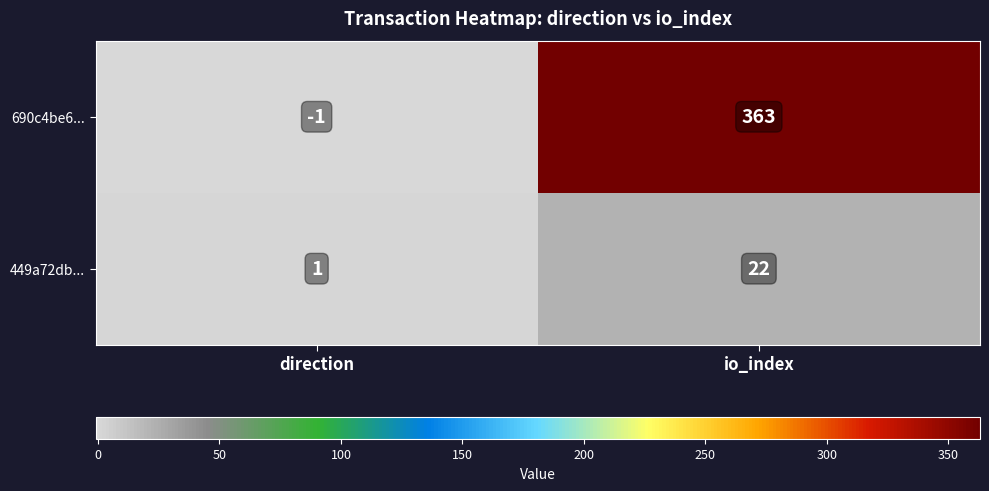

What is the highest value of the 449a72db... series?

22